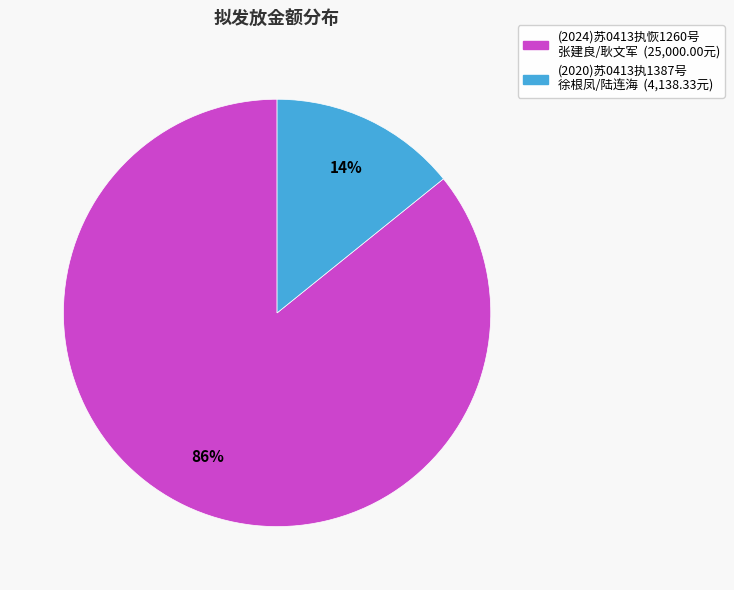

Does any single category account for the majority?

Yes